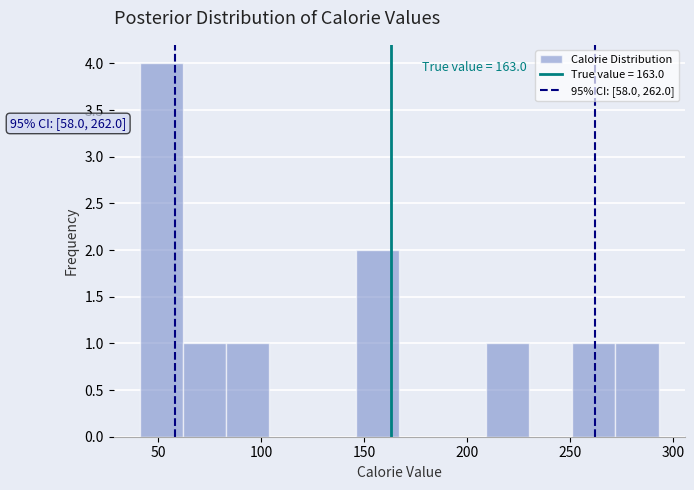

Which range on the x-axis has the tallest bar?

41 to 62